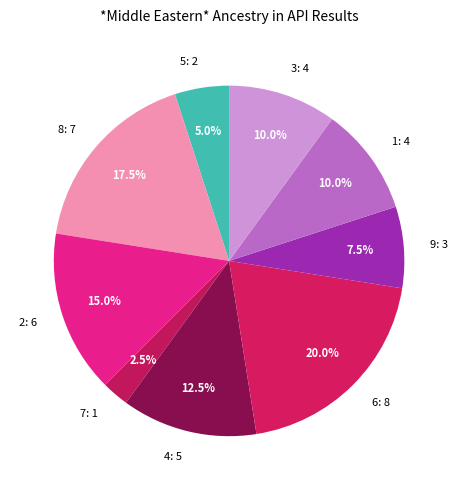

Between 9 and 4, which is larger?

4